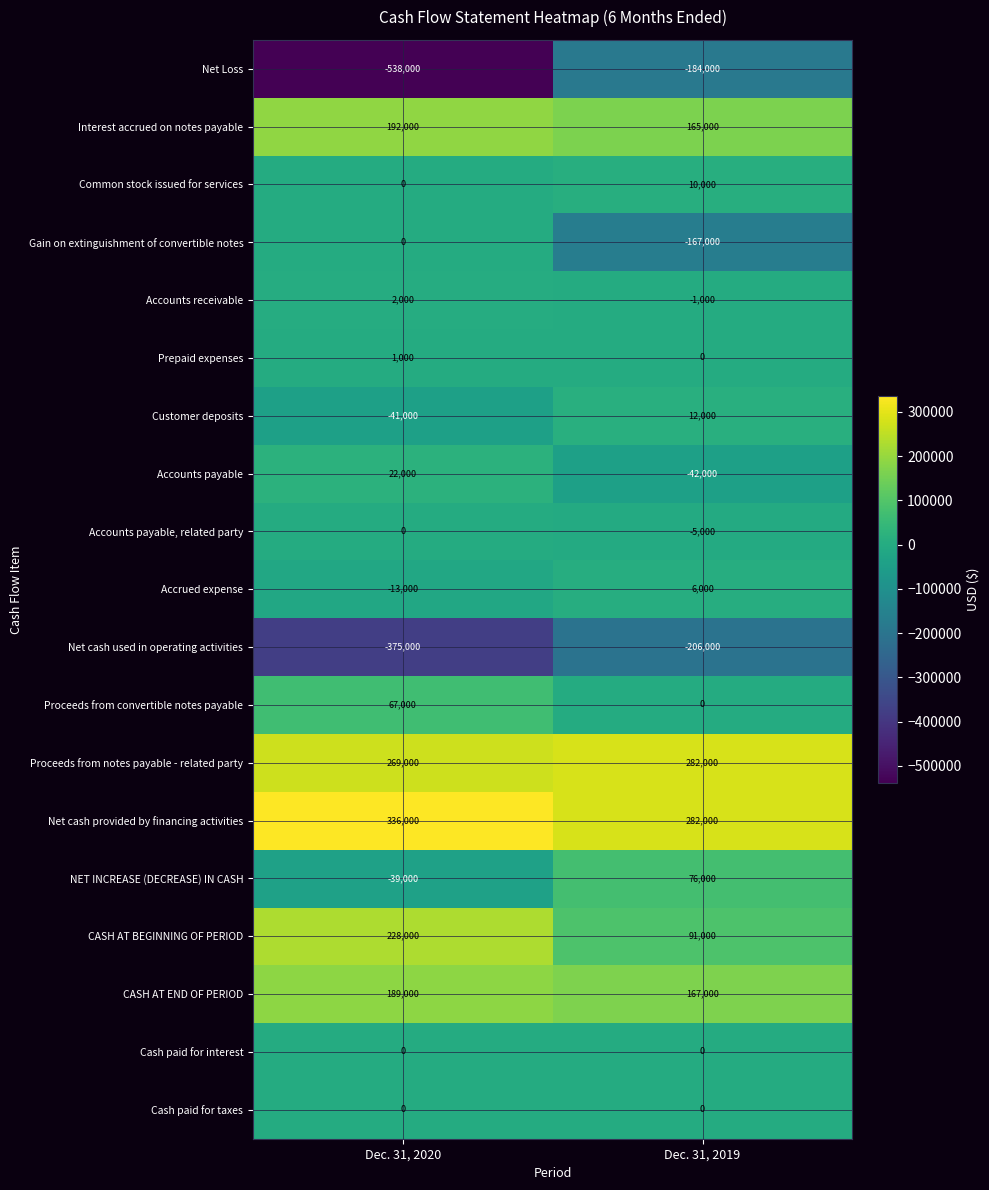

Which category has the lowest value across all series?

Dec. 31, 2020